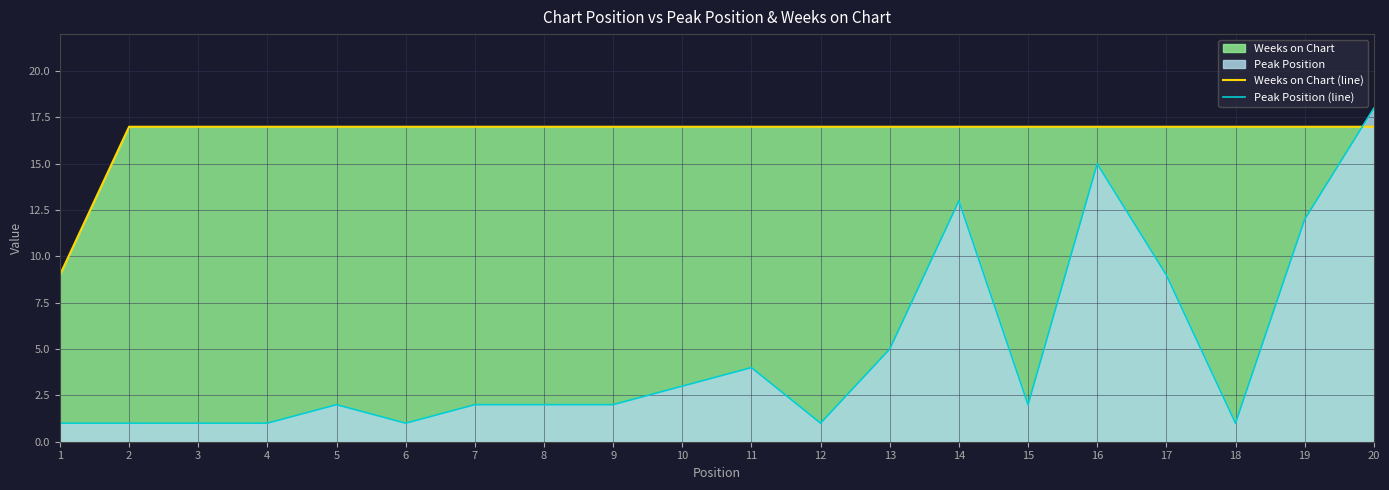

True or false: Peak Position (line) has a value of 1 at 15.

False